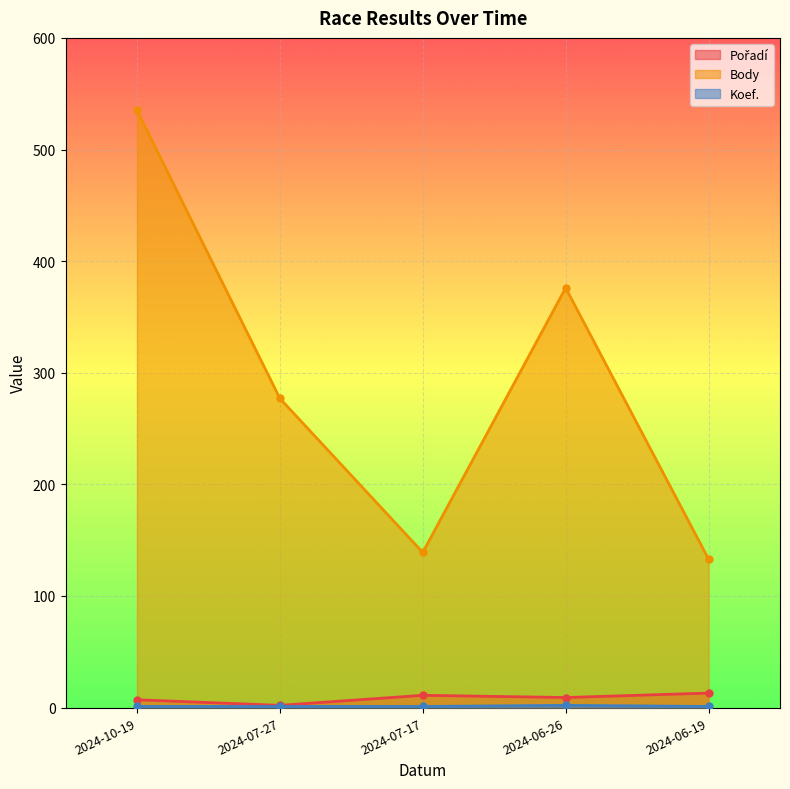

At which category is the sum across all series the highest?

2024-10-19